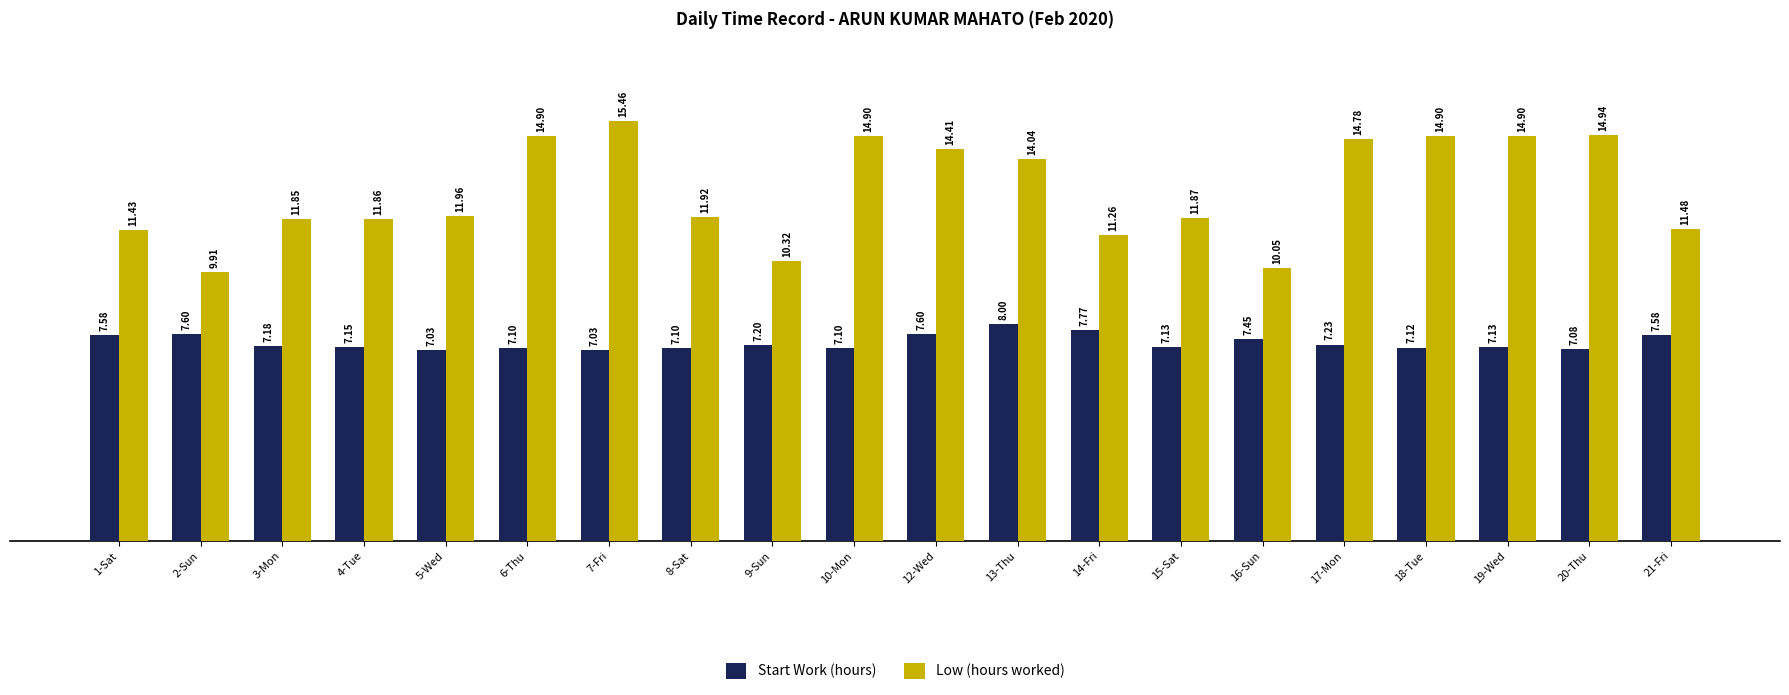

List the series in order of their overall mean, lowest first.

Start Work (hours), Low (hours worked)